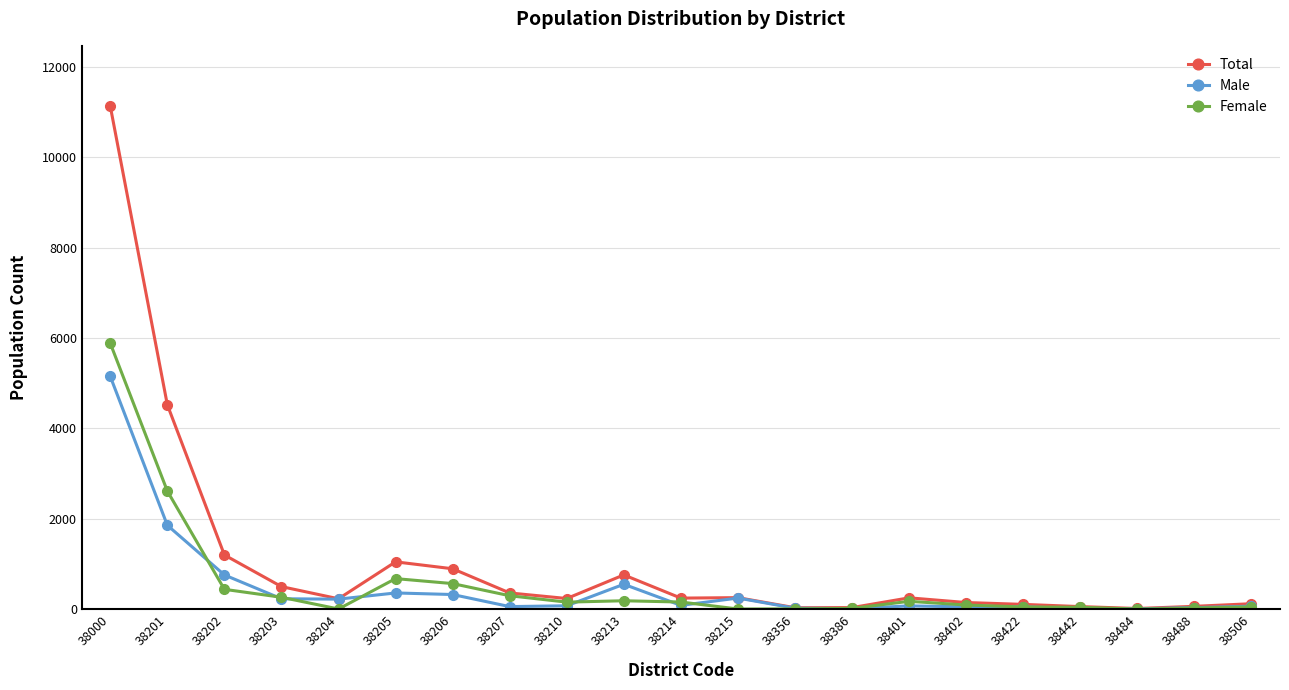

How many distinct data groups are displayed?

3